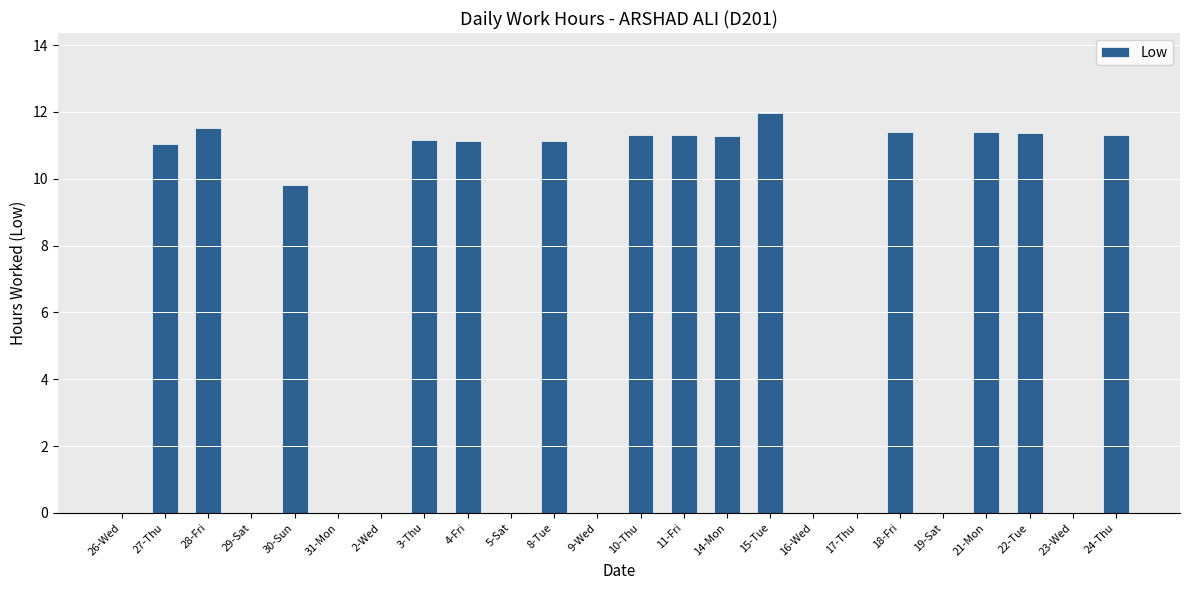

Which label corresponds to the largest value in the chart?

15-Tue